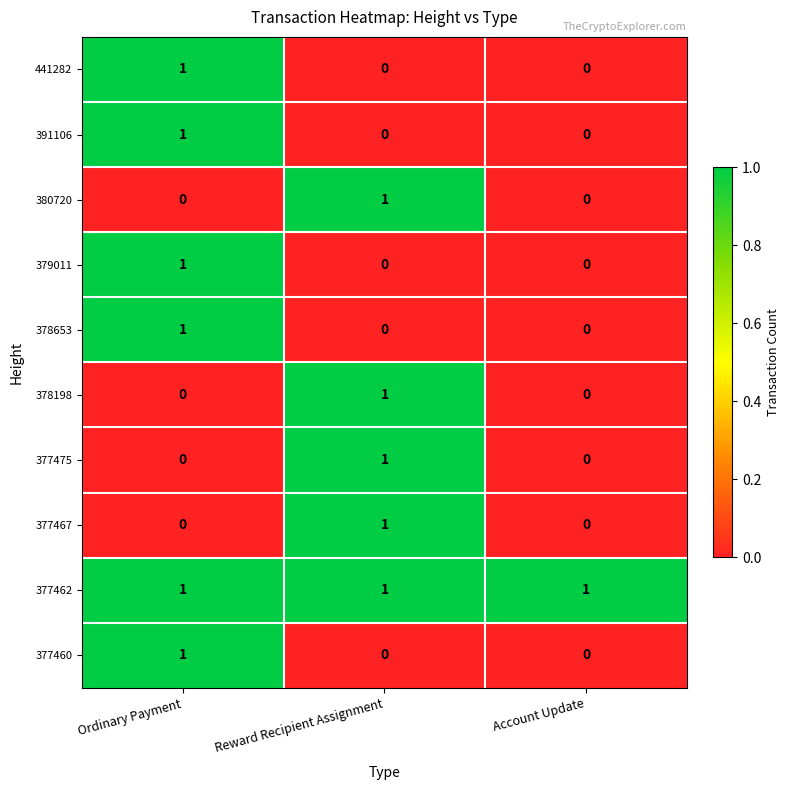

Reading left to right, what are all the values shown in this chart?

441282: Ordinary Payment=1	Reward Recipient Assignment=0	Account Update=0
391106: Ordinary Payment=1	Reward Recipient Assignment=0	Account Update=0
380720: Ordinary Payment=0	Reward Recipient Assignment=1	Account Update=0
379011: Ordinary Payment=1	Reward Recipient Assignment=0	Account Update=0
378653: Ordinary Payment=1	Reward Recipient Assignment=0	Account Update=0
378198: Ordinary Payment=0	Reward Recipient Assignment=1	Account Update=0
377475: Ordinary Payment=0	Reward Recipient Assignment=1	Account Update=0
377467: Ordinary Payment=0	Reward Recipient Assignment=1	Account Update=0
377462: Ordinary Payment=1	Reward Recipient Assignment=1	Account Update=1
377460: Ordinary Payment=1	Reward Recipient Assignment=0	Account Update=0